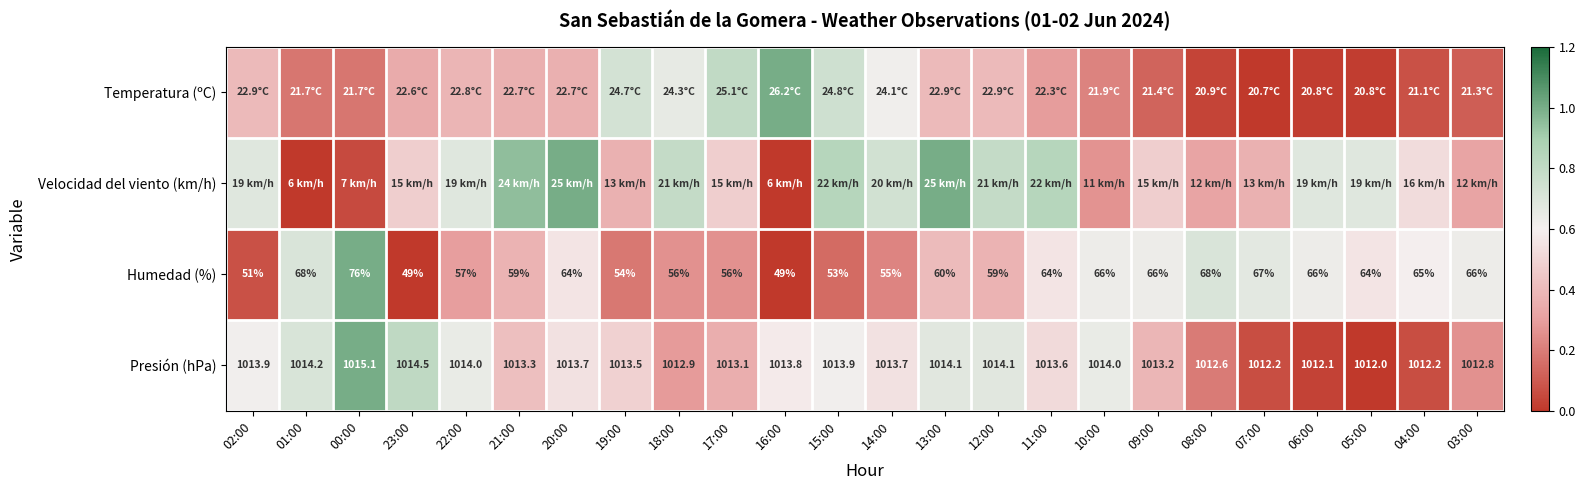

What is the spread (max minus min) of values at 09:00?

0.5